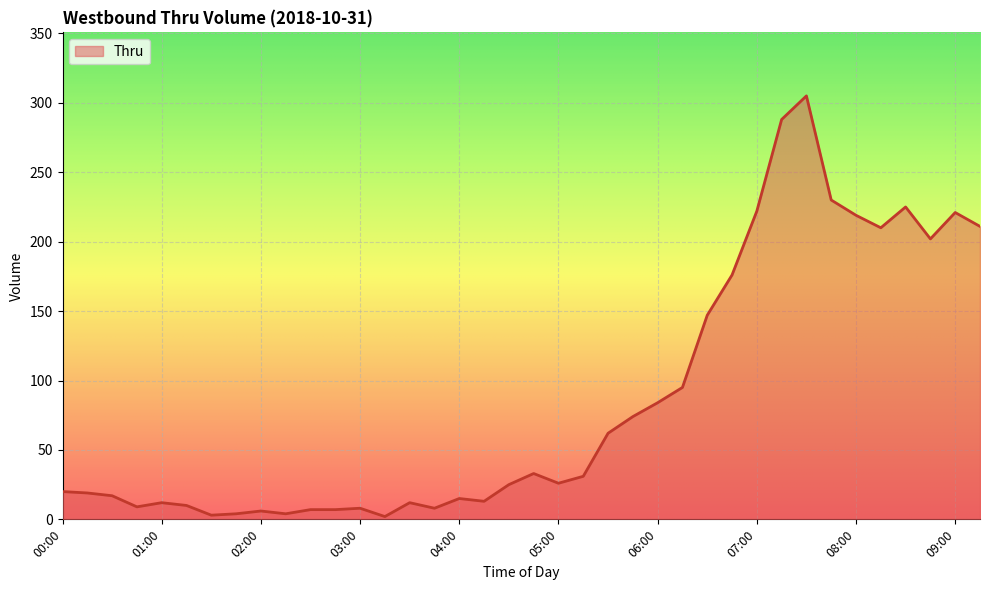

What is the maximum value shown in the chart?

305